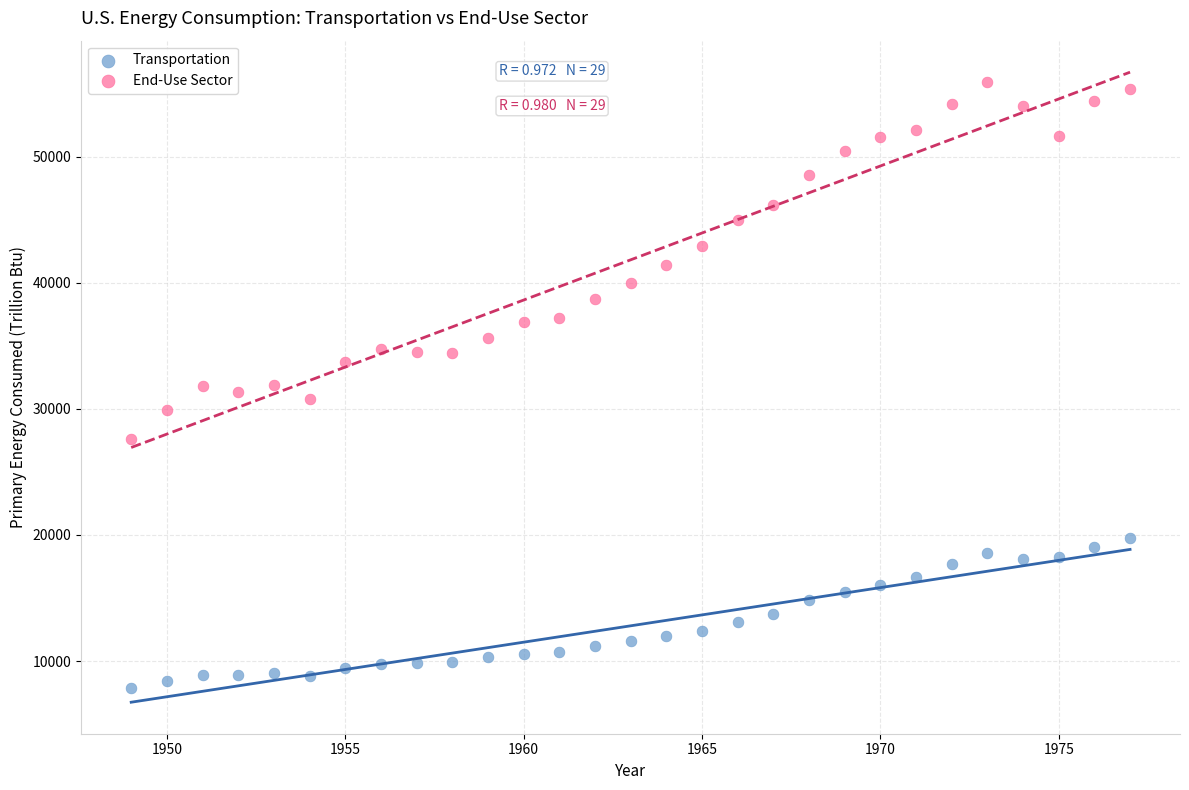

Across all data points, what is the range of Y values (max minus min)?

48011.4